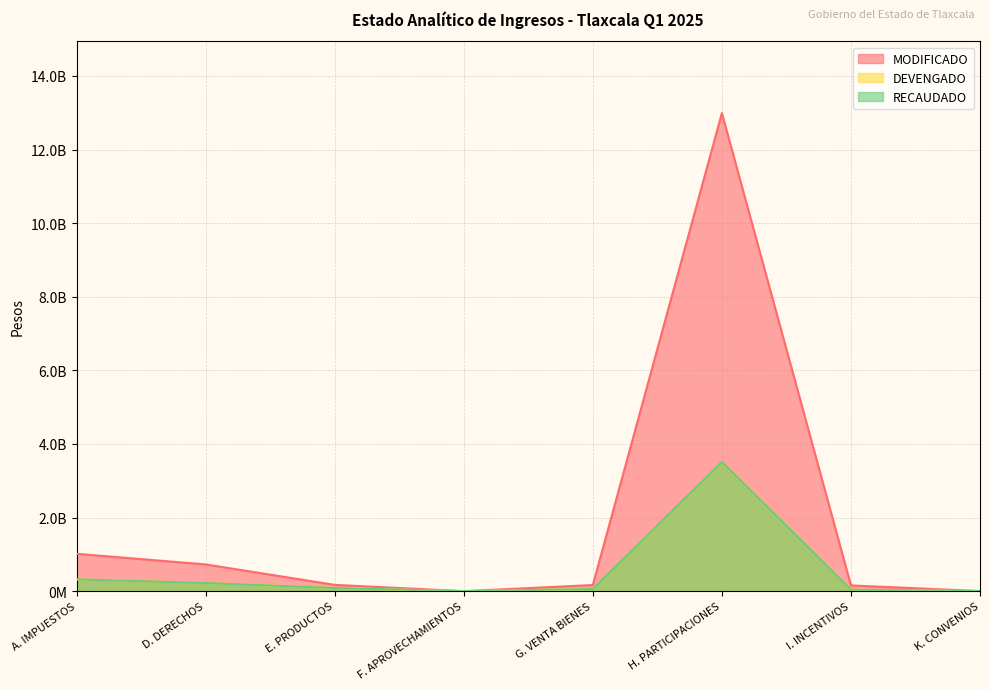

True or false: DEVENGADO has more than 0 points higher than both neighbors.

True